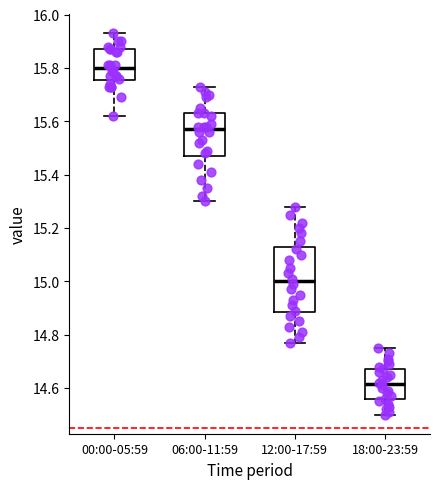

Which box has the highest median line?

00:00-05:59